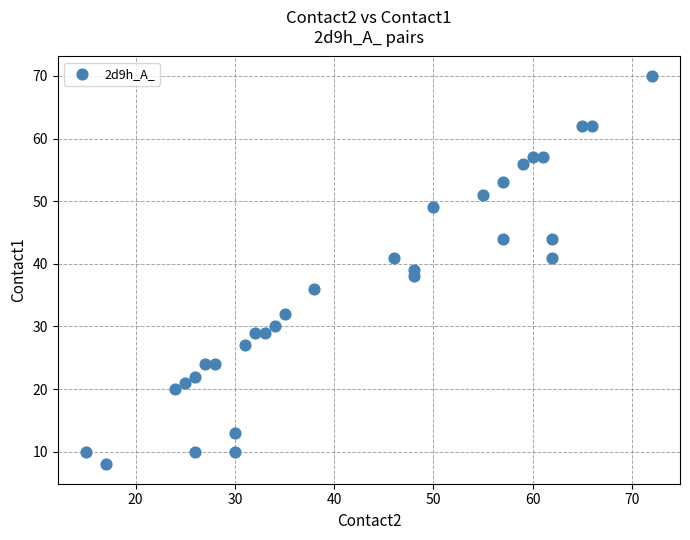

What is the range of Y values (max minus min)?

62